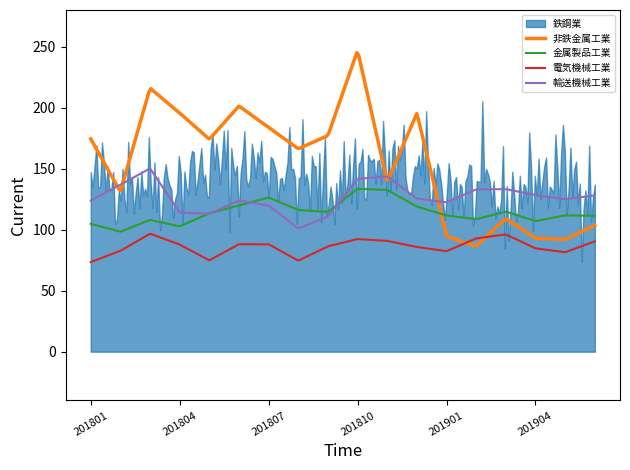

Which series changed the most between 201902 and 201906?

非鉄金属工業